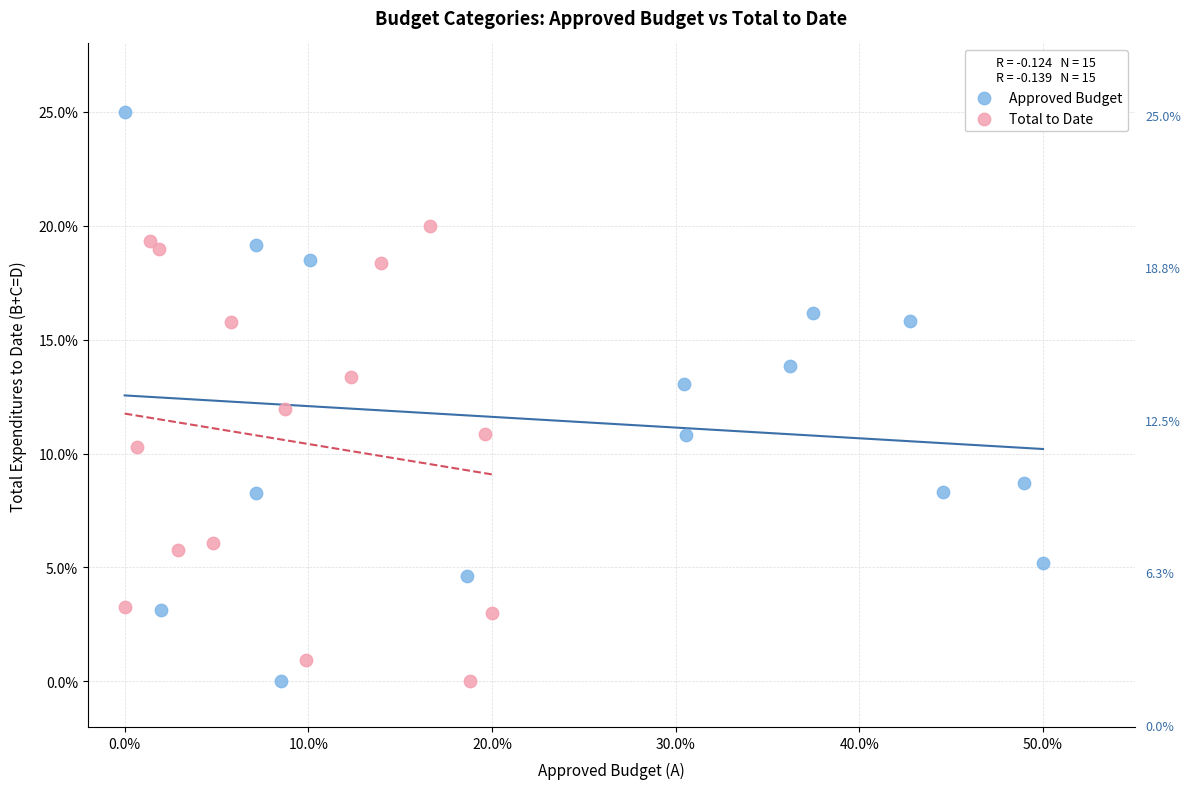

Which series has the largest Y range (max minus min)?

Approved Budget